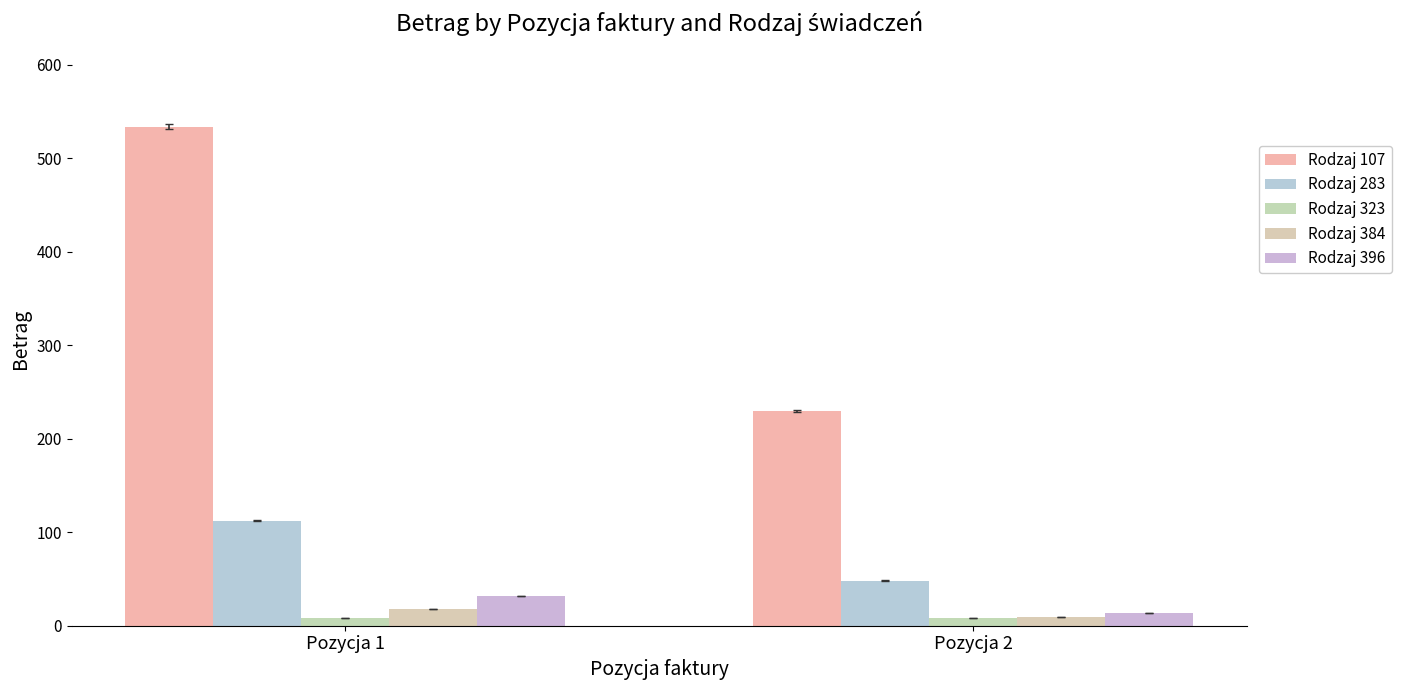

Which series has the largest total across all categories?

Rodzaj 107